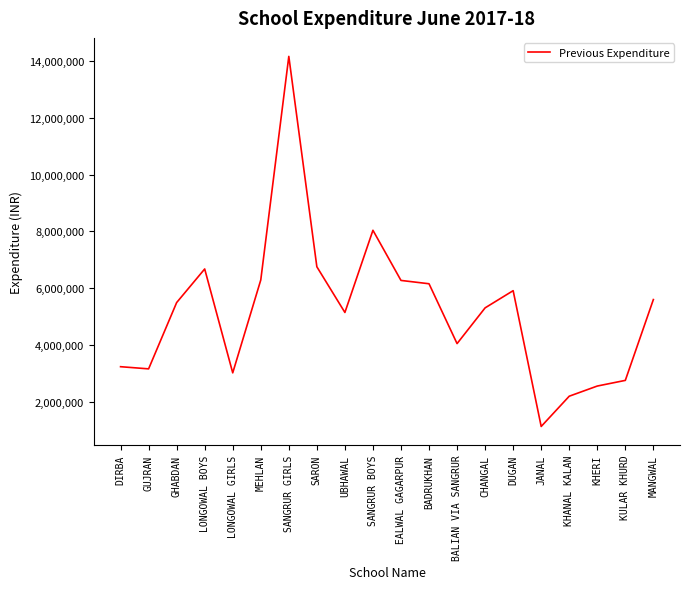

At which category does the chart reach its peak across all series?

SANGRUR GIRLS